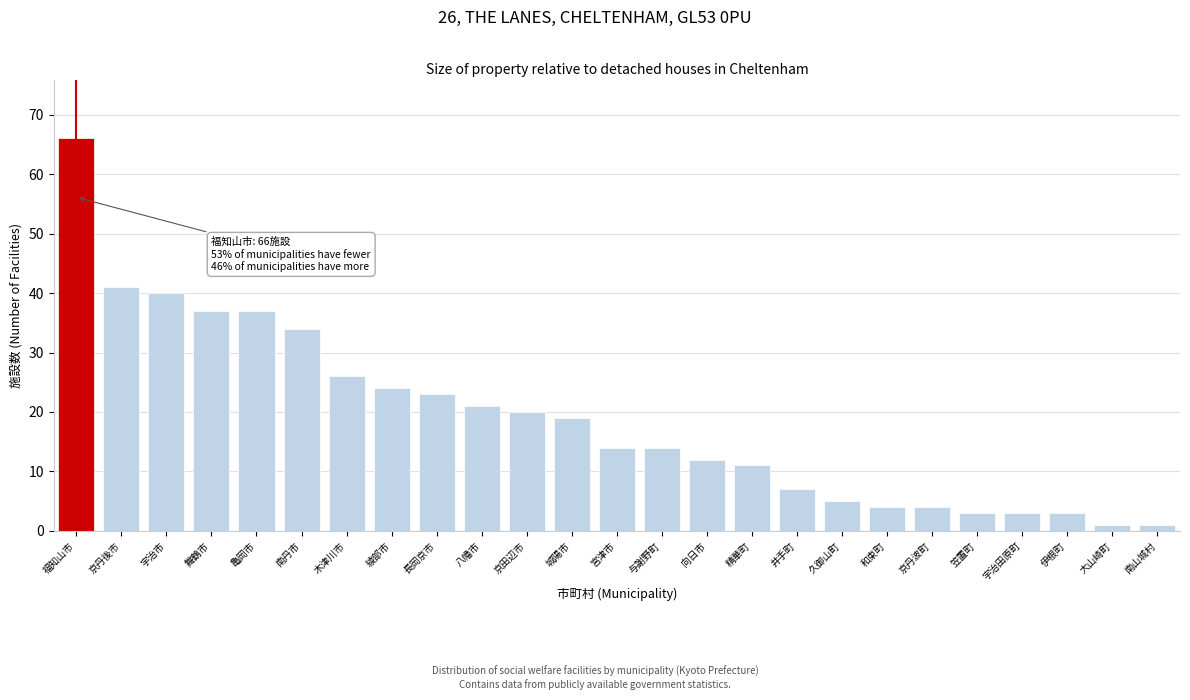

Reading left to right, list all the values displayed in this chart.

福知山市=66	京丹後市=41	宇治市=40	舞鶴市=37	亀岡市=37	南丹市=34	木津川市=26	綾部市=24	長岡京市=23	八幡市=21	京田辺市=20	城陽市=19	宮津市=14	与謝野町=14	向日市=12	精華町=11	井手町=7	久御山町=5	和束町=4	京丹波町=4	笠置町=3	宇治田原町=3	伊根町=3	大山崎町=1	南山城村=1